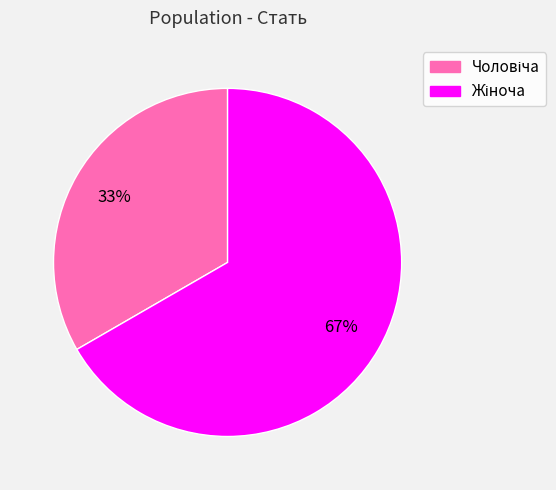

To the nearest percent, what is the average slice percentage?

50%